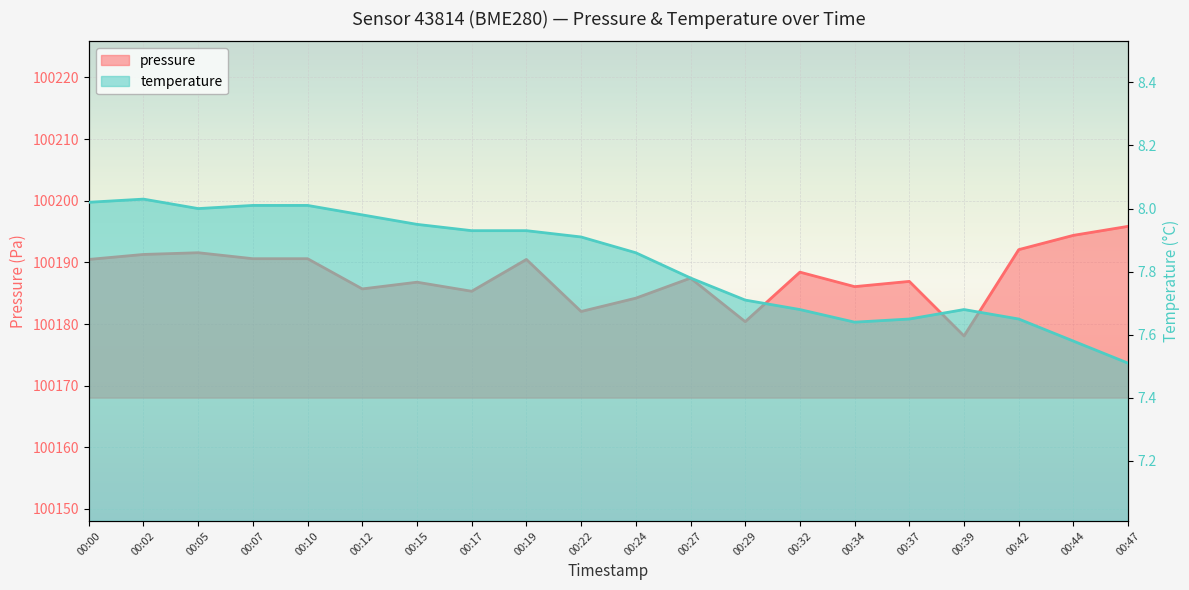

Read the pressure value at 00:22.

100182.0